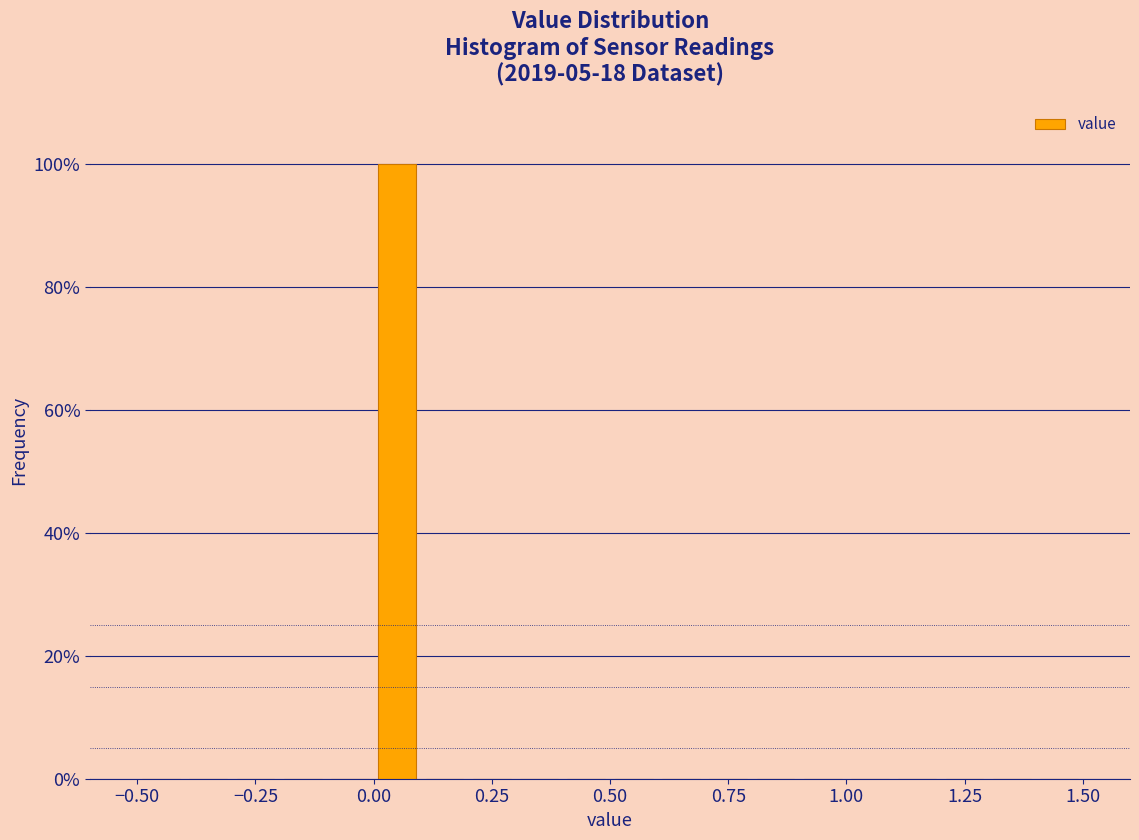

Read against the x-axis, roughly where is the centre of the tallest bar?

0.05